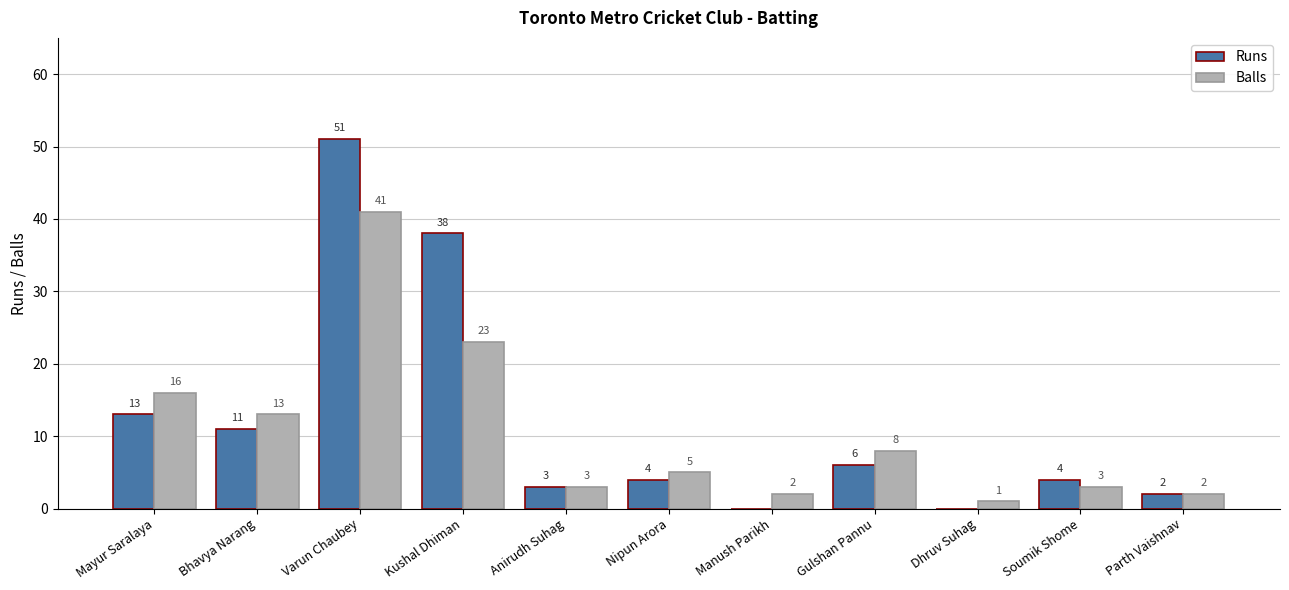

How many data points does each series have?

11